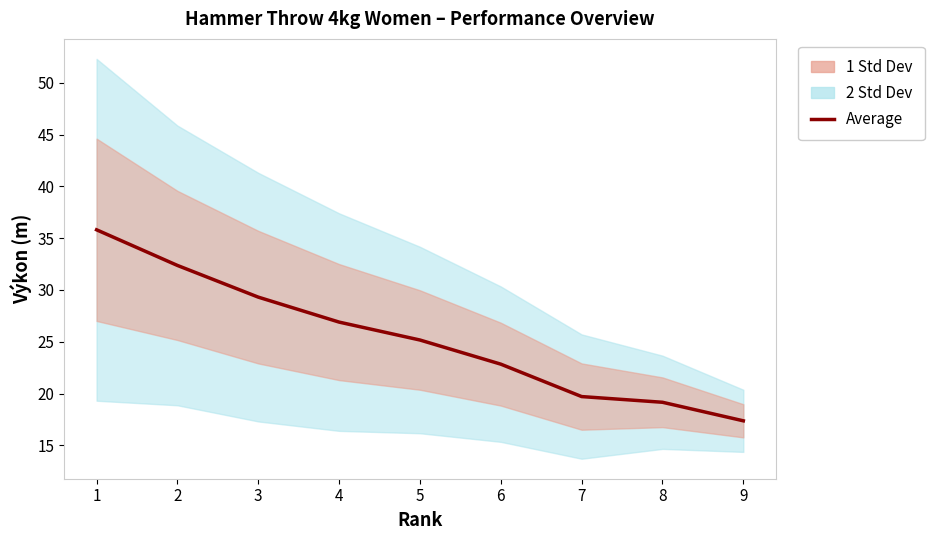

The value at 8 is 19.2. True or false?

True